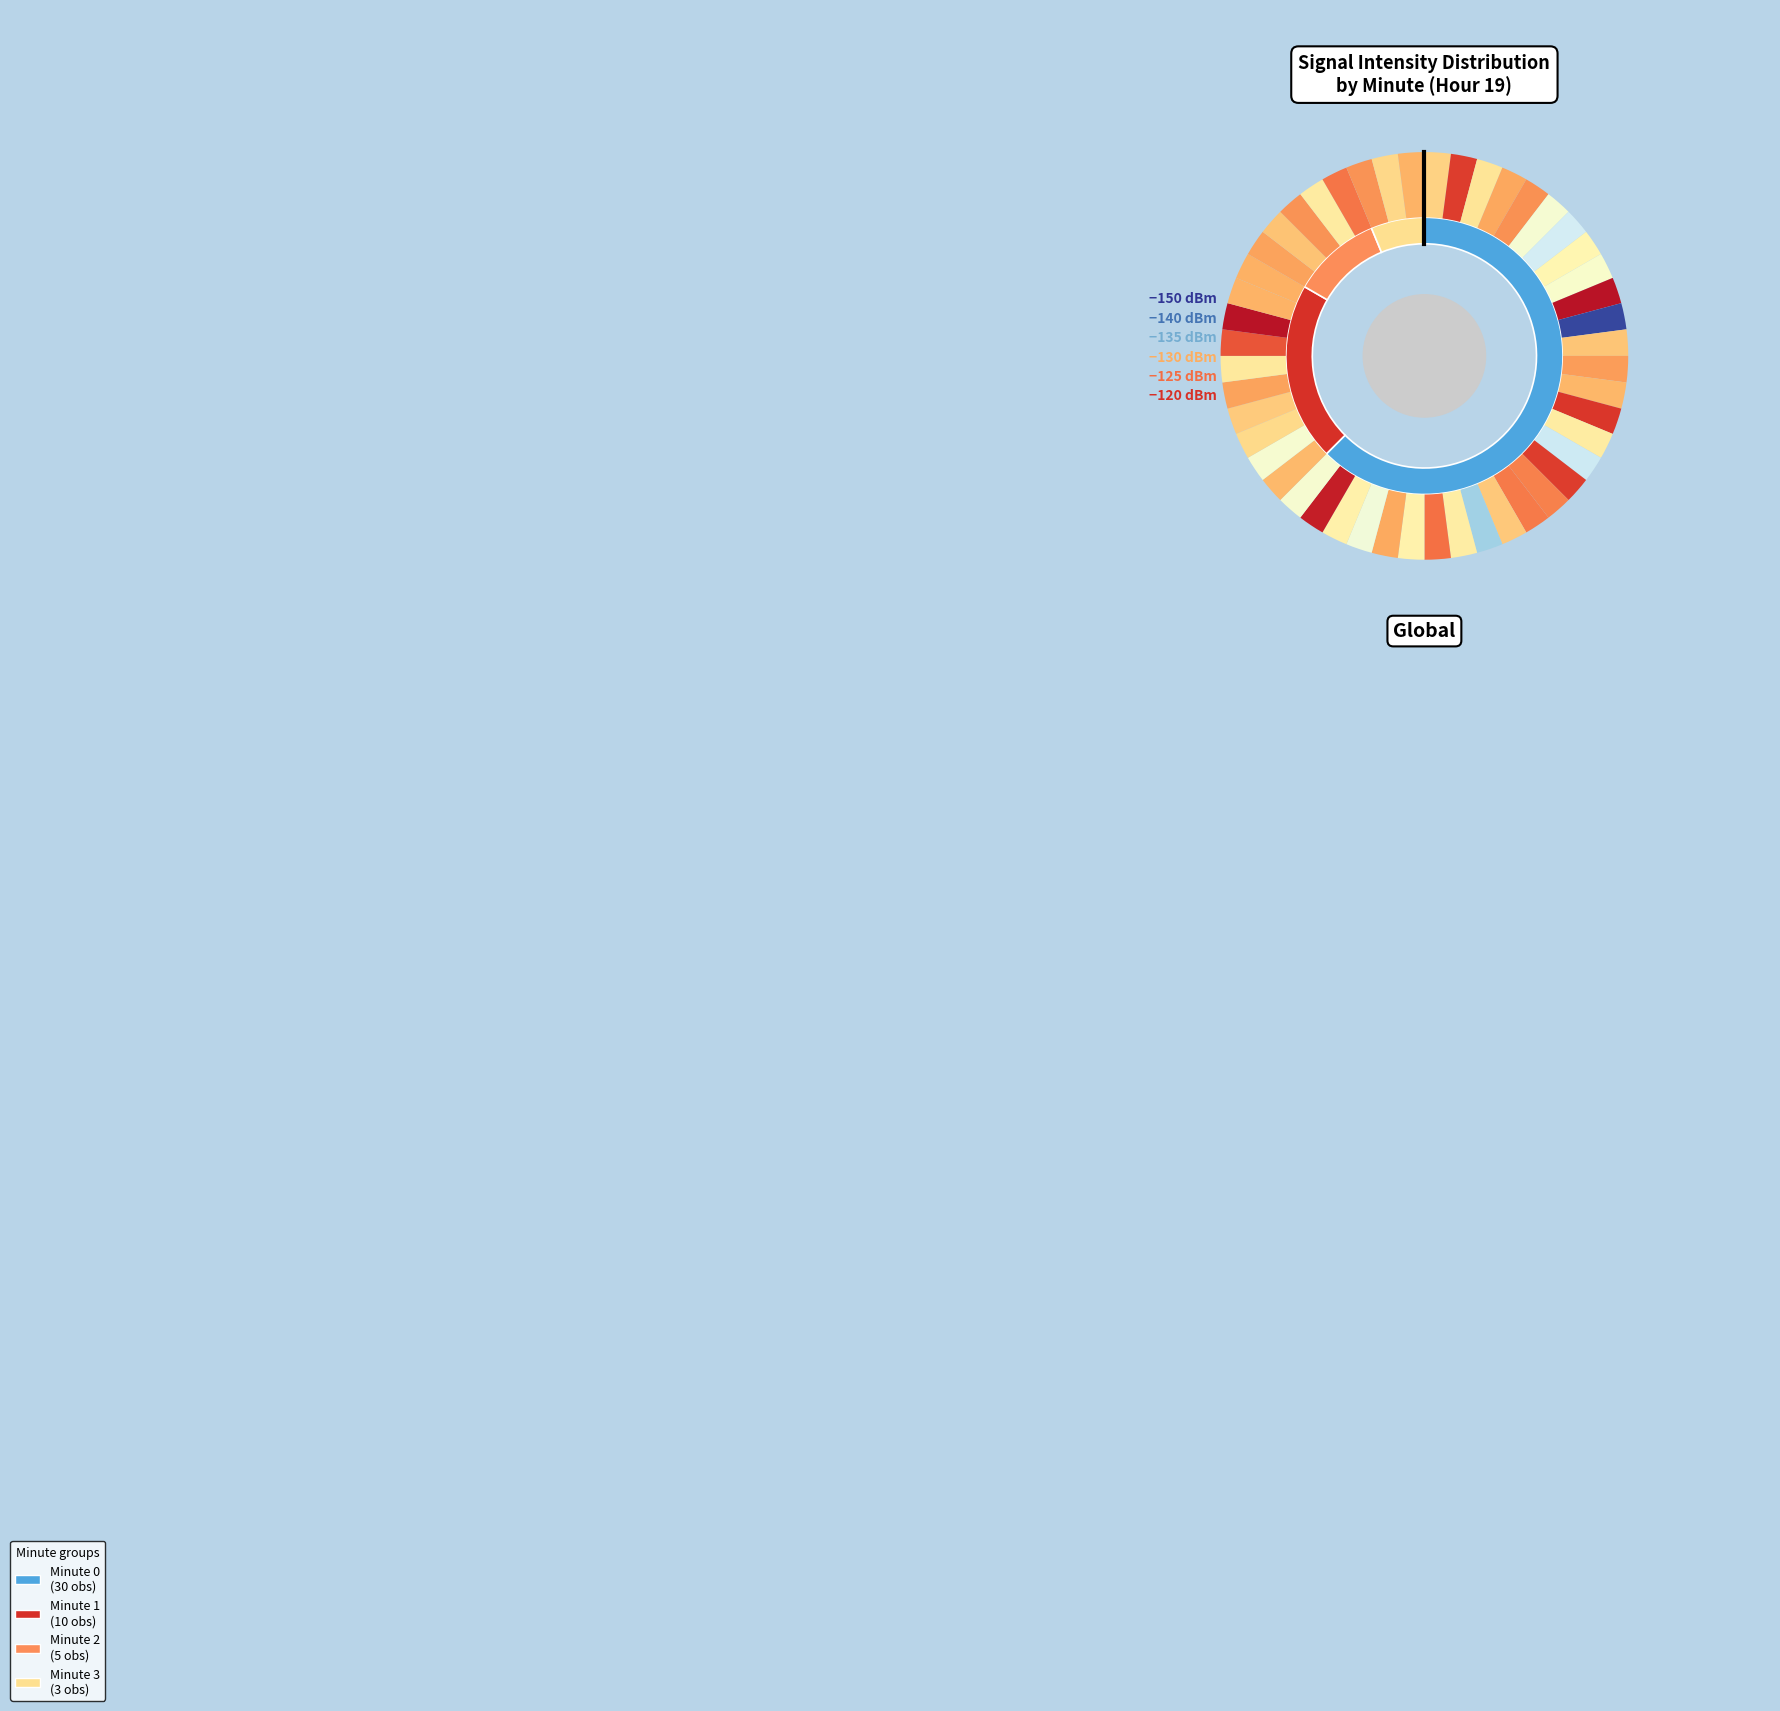

Does any single category account for the majority?

Yes